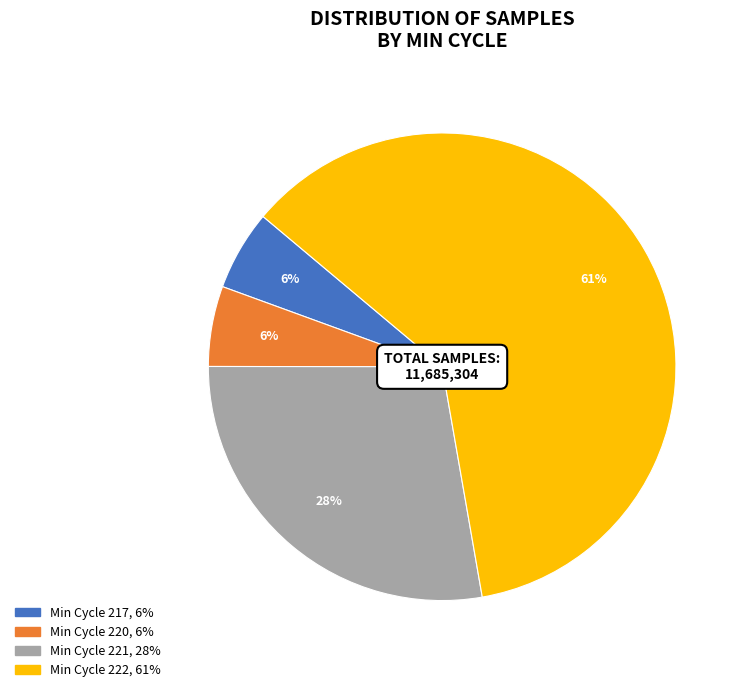

To the nearest percent, what is the average slice percentage?

25%